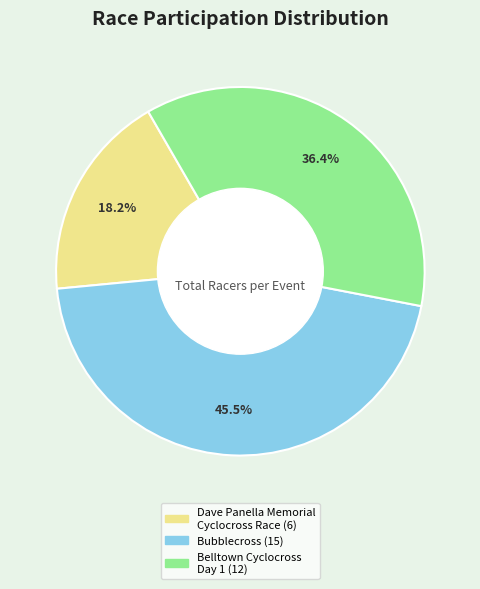

The Belltown Cyclocross Day 1 slice represents 24% of the pie. True or false?

False